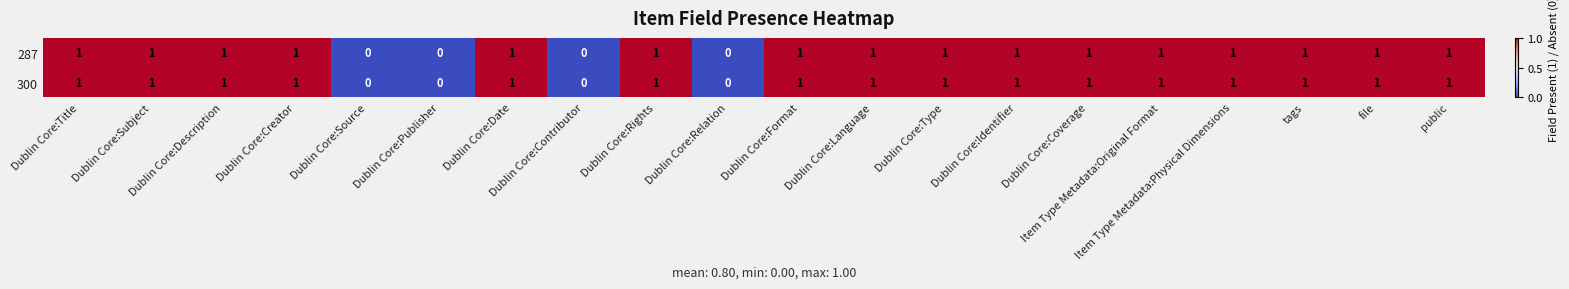

Is the value of 300 at Dublin Core:Contributor greater than the value of 287 at Item Type Metadata:Original Format?

No